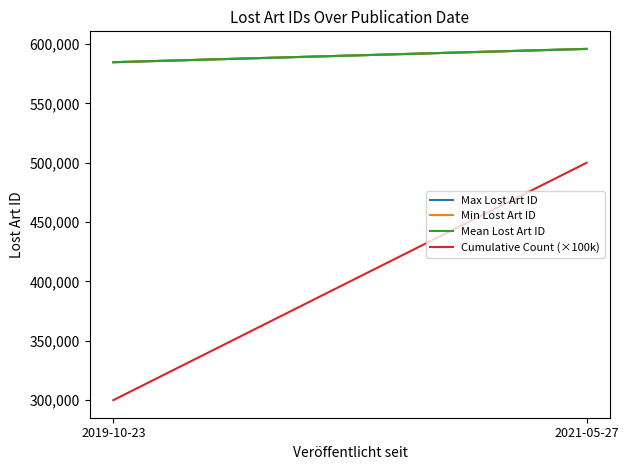

How many lines are shown in the chart?

4